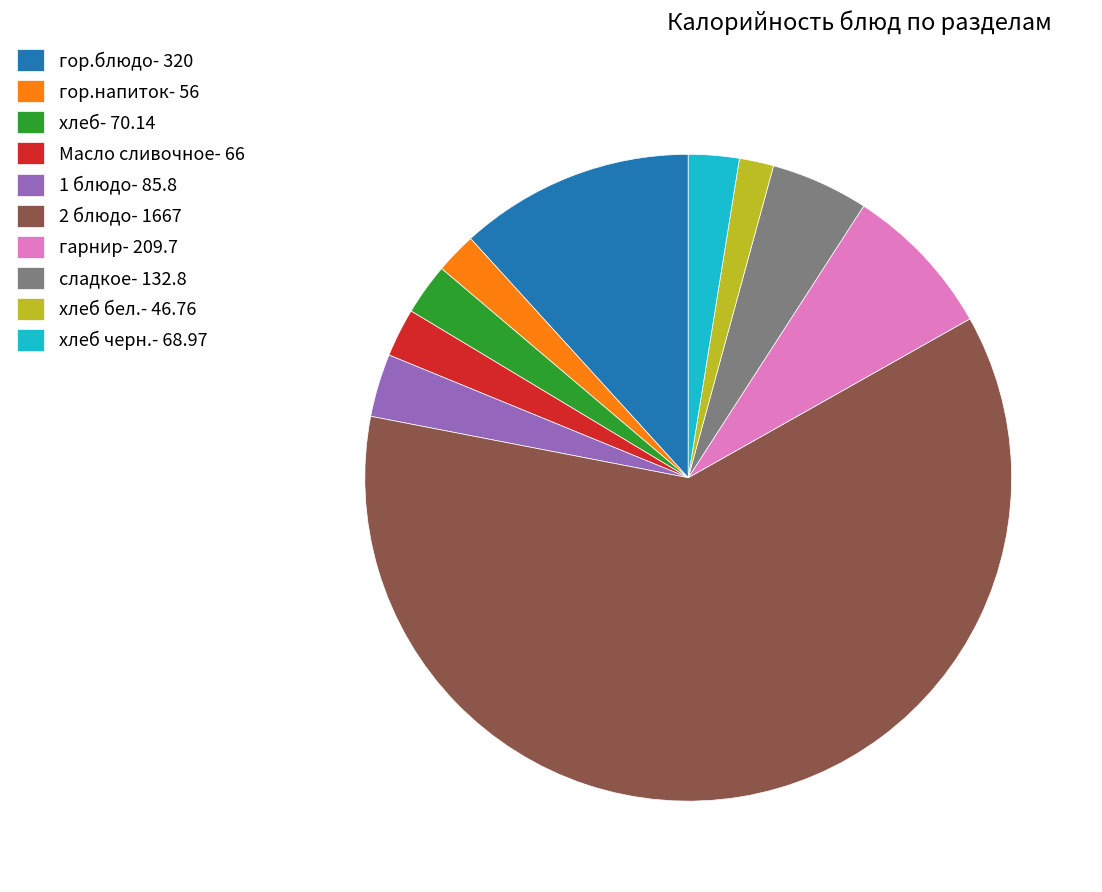

Which slice represents more than half of the pie?

2 блюдо- 1667